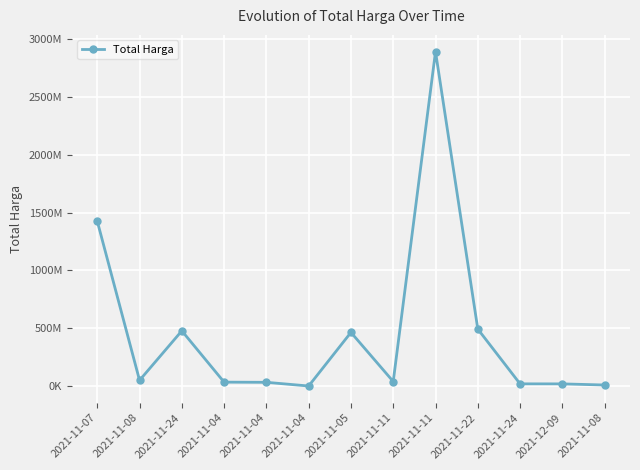

Is this an area chart (filled region under the line)?

No